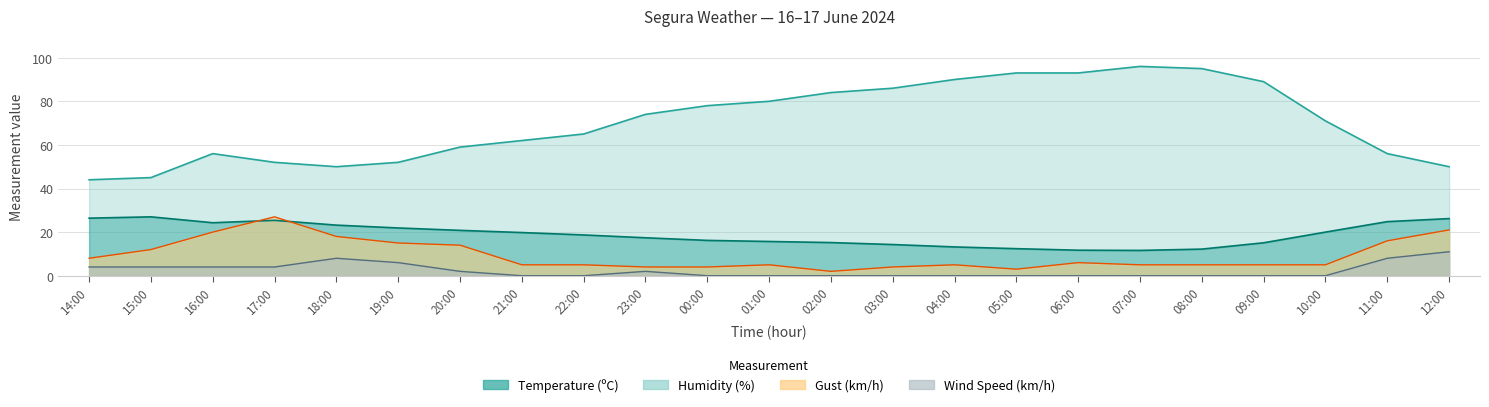

What is the label of the 20th point from the left?

09:00